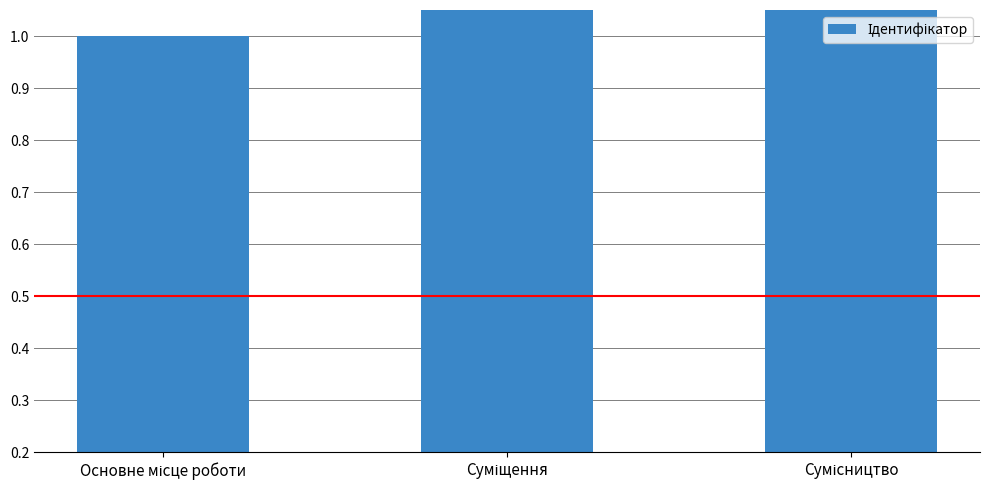

Reading left to right, list all the values displayed in this chart.

Основне місце роботи=1	Суміщення=2	Сумісництво=3